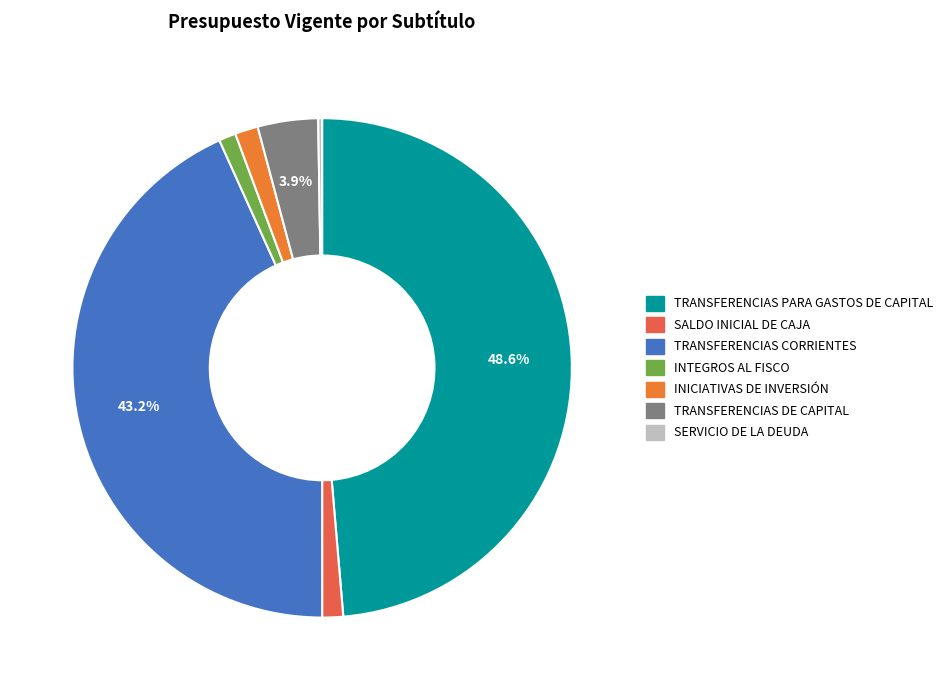

Rank the categories by value from lowest to highest.

SERVICIO DE LA DEUDA, INTEGROS AL FISCO, SALDO INICIAL DE CAJA, INICIATIVAS DE INVERSIÓN, TRANSFERENCIAS DE CAPITAL, TRANSFERENCIAS CORRIENTES, TRANSFERENCIAS PARA GASTOS DE CAPITAL